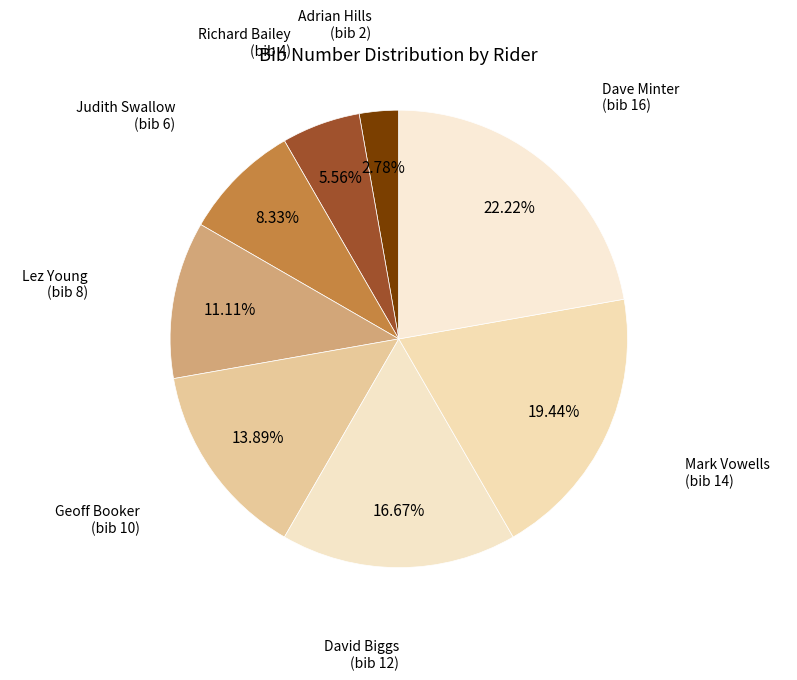

Is the sum of Adrian Hills (bib 2) and Richard Bailey (bib 4) greater than half?

No